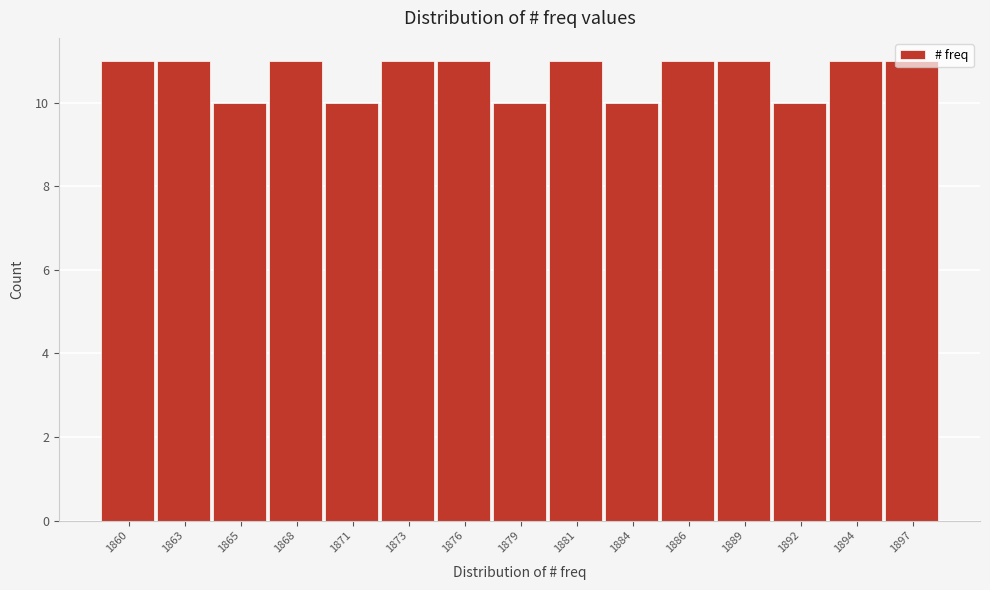

True or false: the data shows 10 at 1892.

True